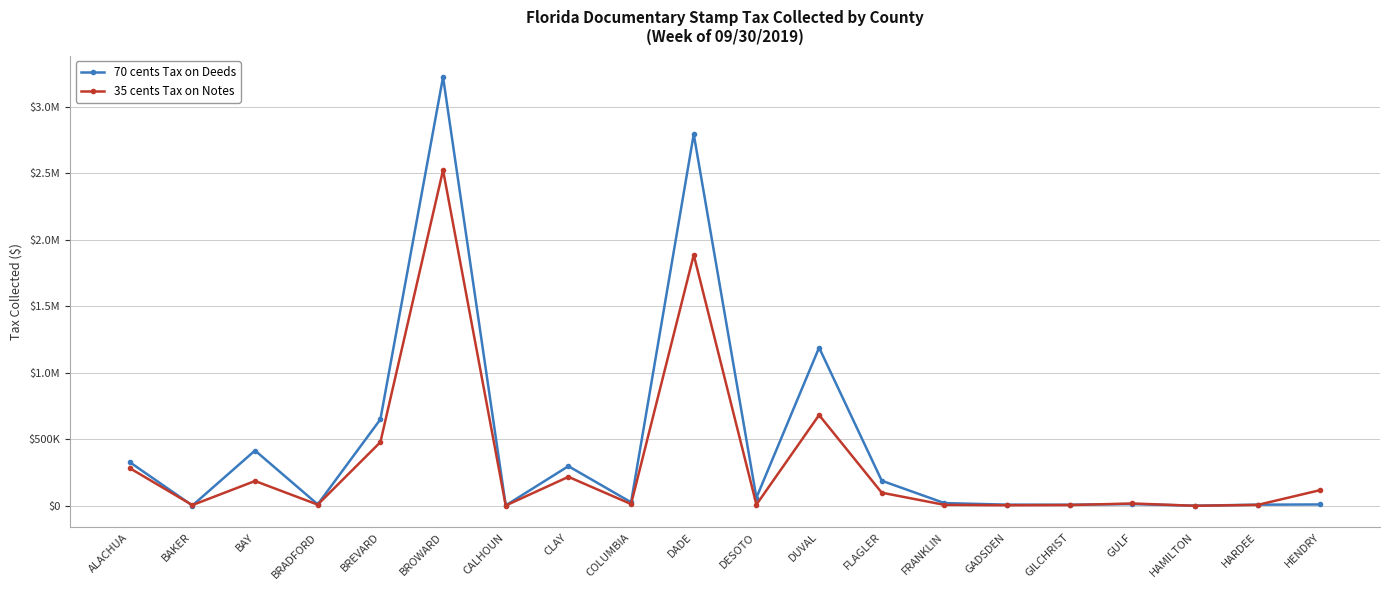

Where does the 70 cents Tax on Deeds series first go above 27085?

ALACHUA